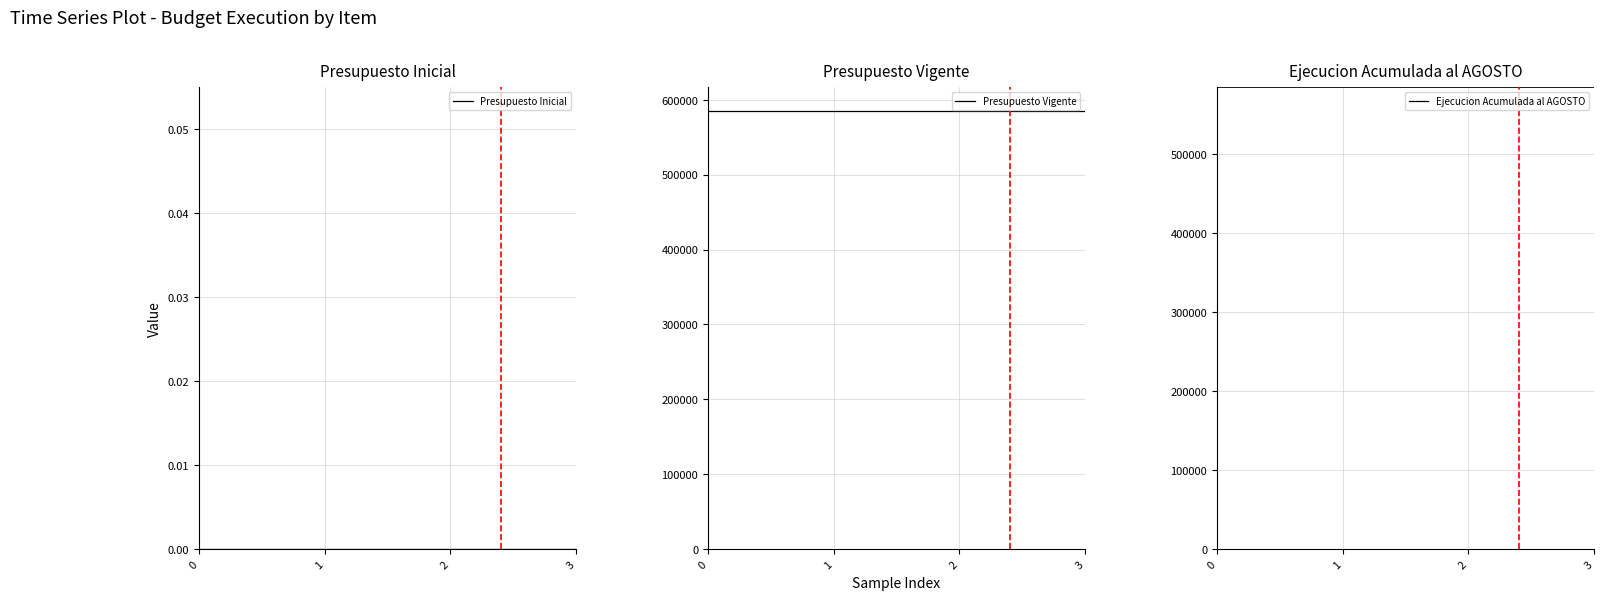

Between 1 and 3, which series saw the biggest shift?

Ejecucion Acumulada al AGOSTO